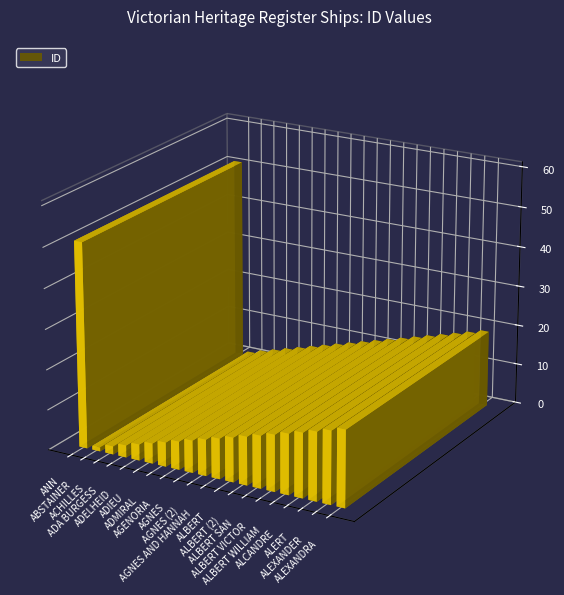

Reading left to right, transcribe all the data shown in this chart.

ANN=51	ABSTAINER=1	ACHILLES=2	ADA BURGESS=3	ADELHEID=4	ADIEU=5	ADMIRAL=6	AGENORIA=7	AGNES=8	AGNES (2)=9	AGNES AND HANNAH=10	ALBERT=11	ALBERT (2)=12	ALBERT SAN=13	ALBERT VICTOR=14	ALBERT WILLIAM=15	ALCANDRE=16	ALERT=17	ALEXANDER=18	ALEXANDRA=19